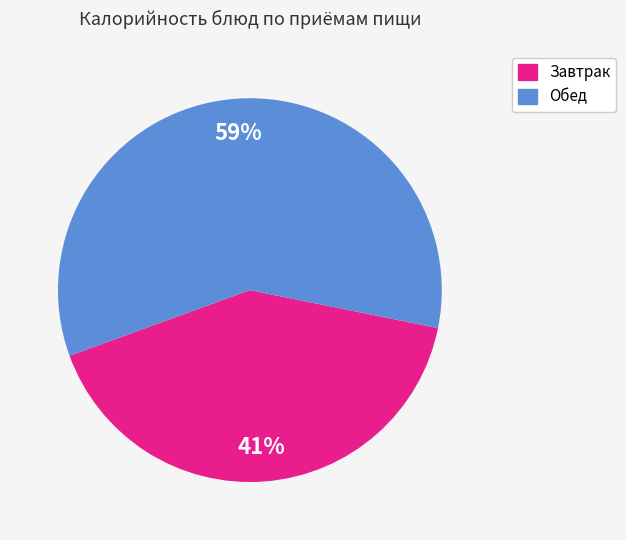

How many slices are in this pie chart?

2